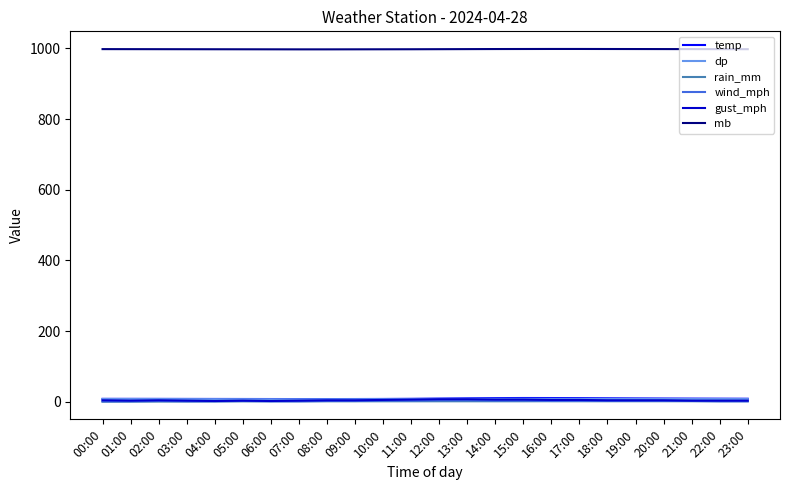

What is the sum of all mb values?

23953.2